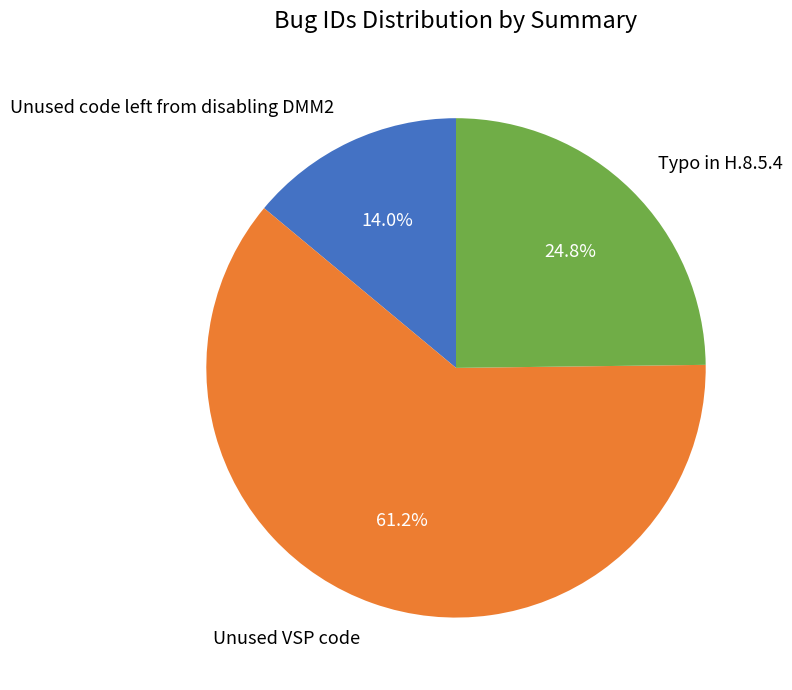

True or false: Unused VSP code accounts for 75% of the total.

False